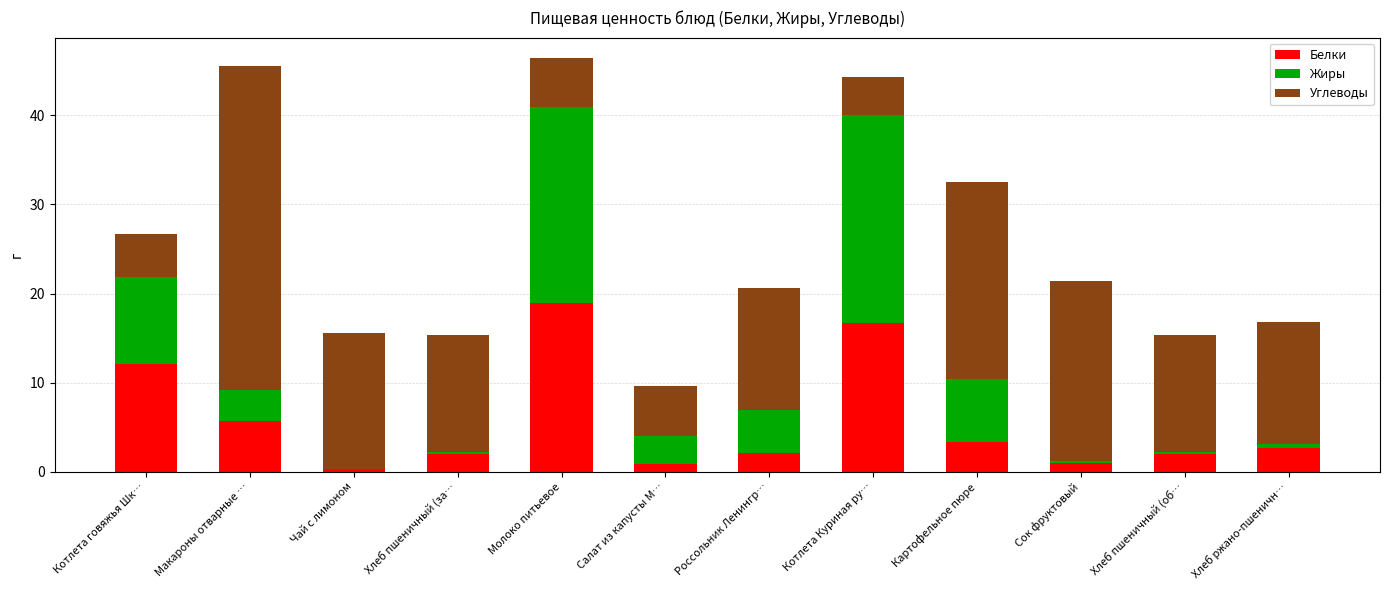

Is it true that Белки equals 5.7 at Макароны отварные …?

True